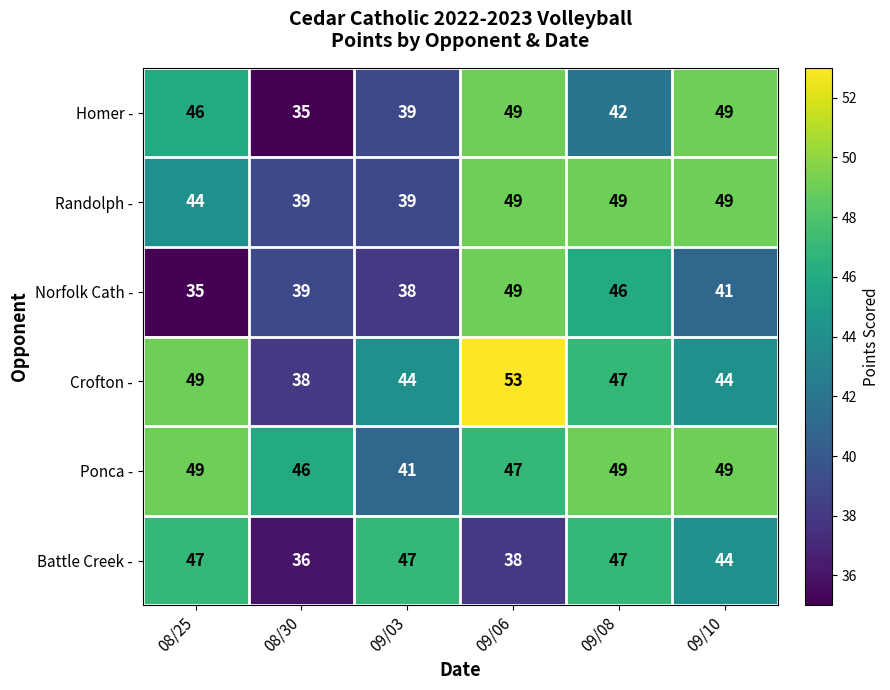

True or false: Randolph - has a value of 39 at 08/30.

True